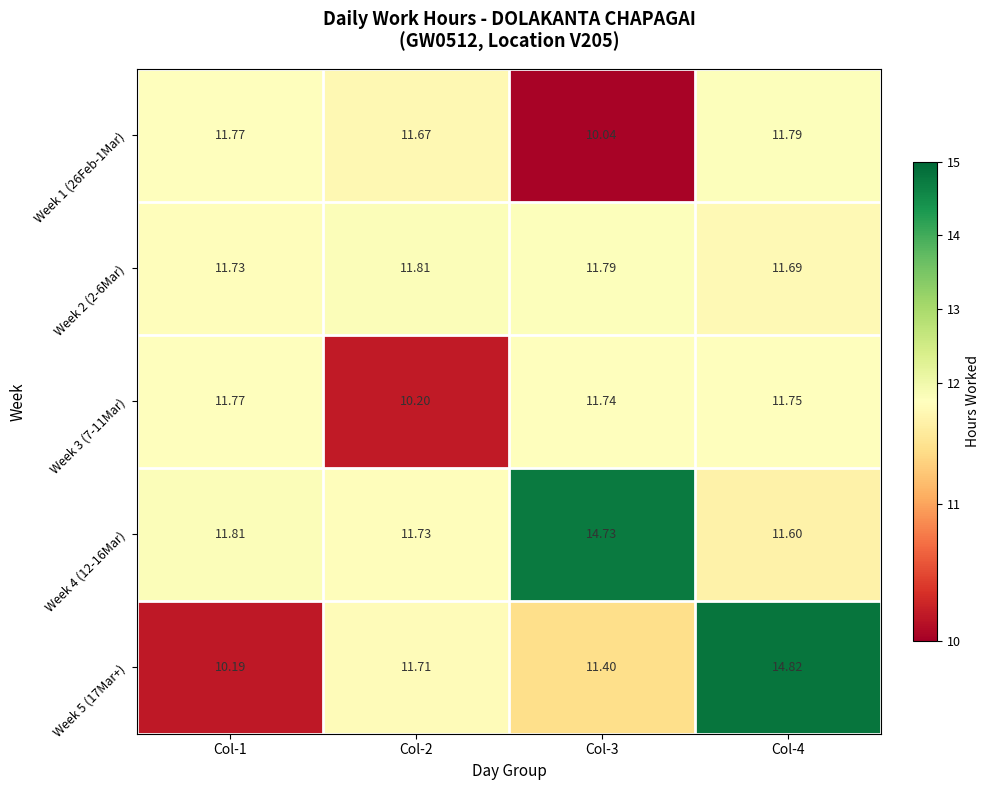

Which category has the highest value across all series?

Col-4